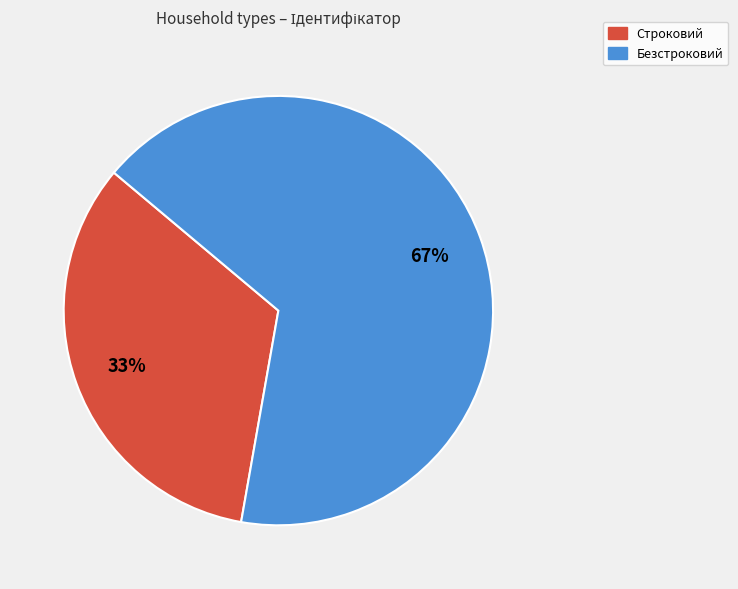

Do Строковий and Безстроковий together represent more than half of the pie?

Yes